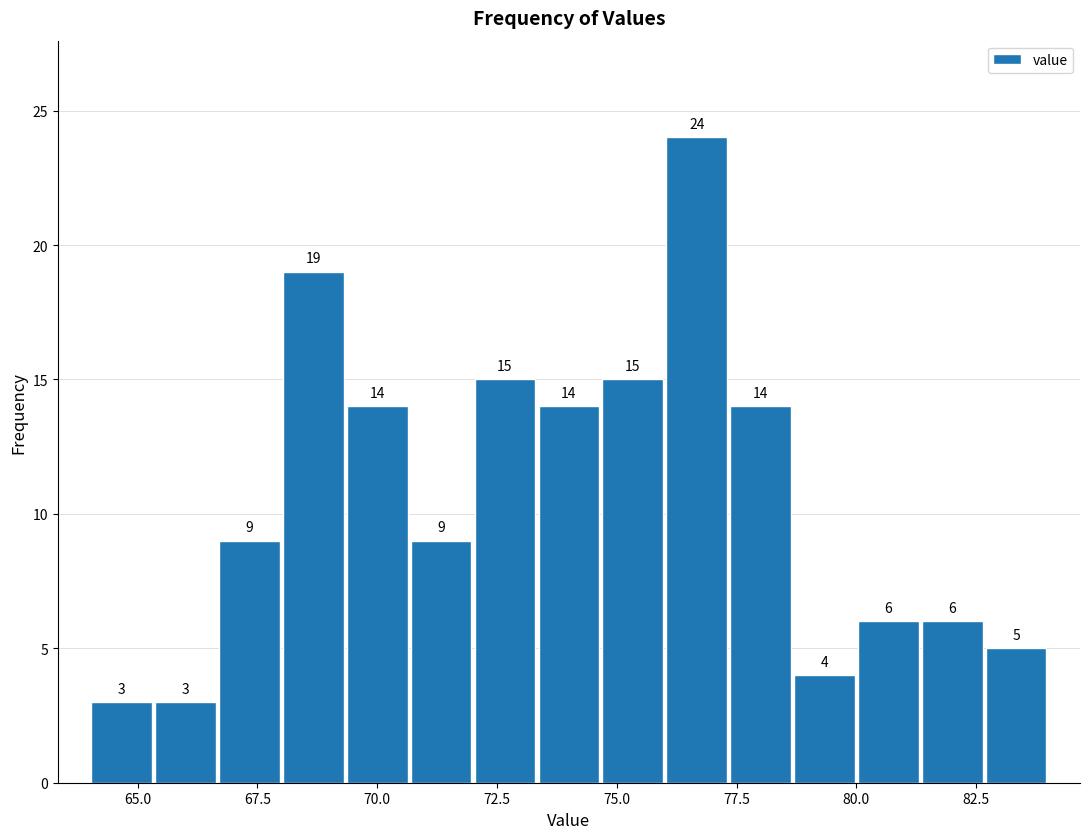

Around what value on the x-axis is the tallest bar? Give the approximate position of its centre, as read against the axis.

76.5